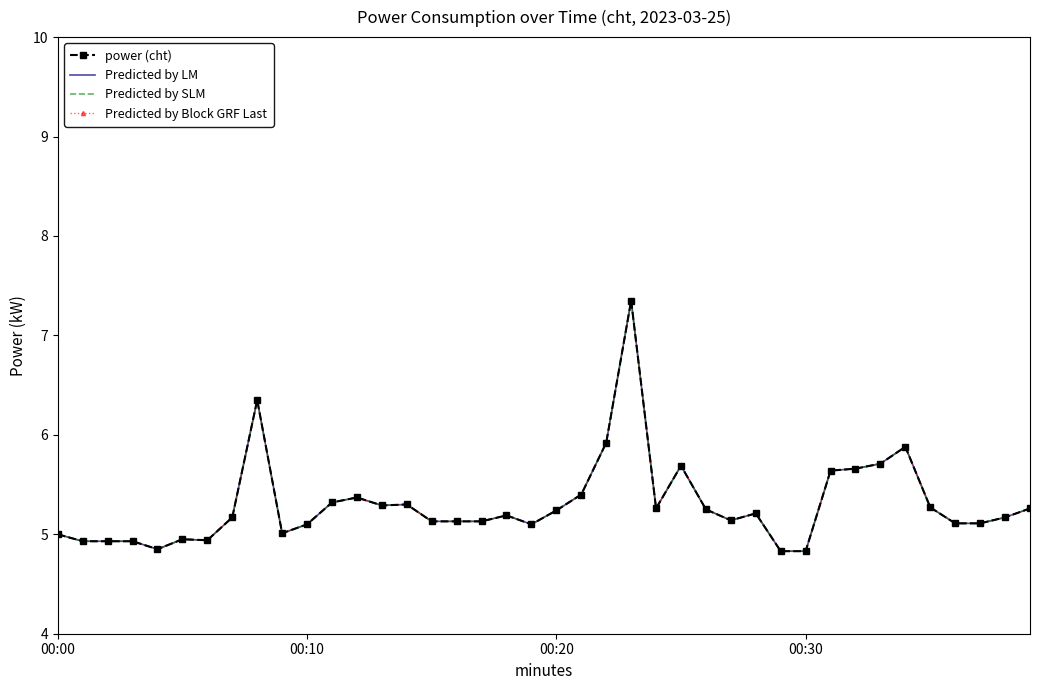

What are all the series names shown in the legend?

power (cht), Predicted by LM, Predicted by SLM, Predicted by Block GRF Last